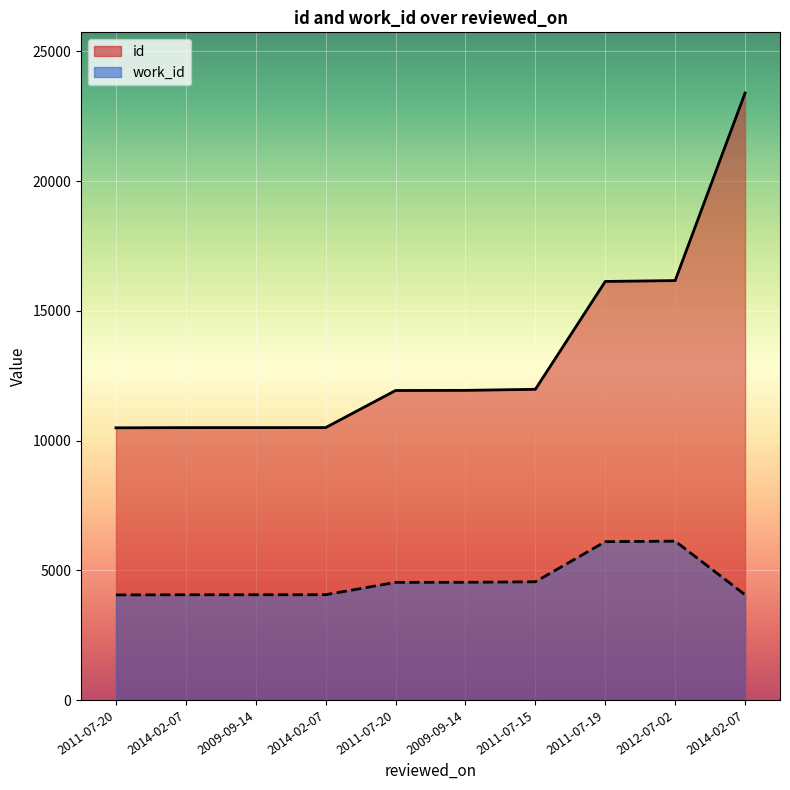

What is the approximate value of id at 2014-02-07?

10501